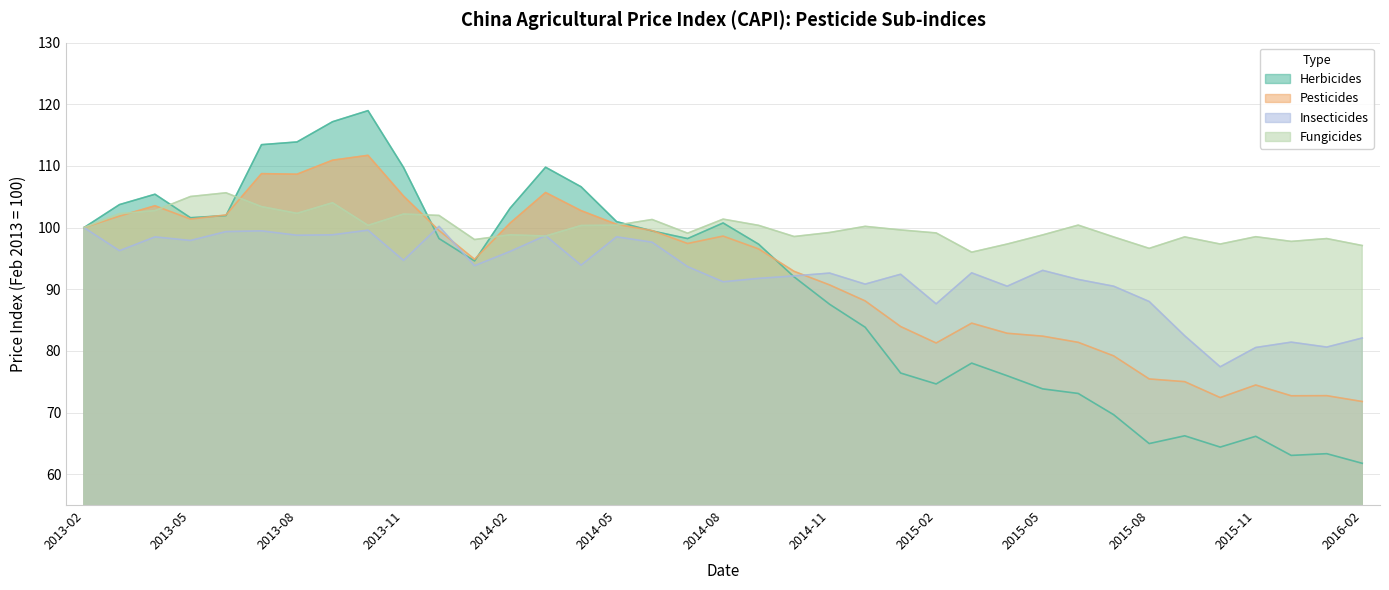

True or false: Pesticides has more than 2 interior local peaks.

True